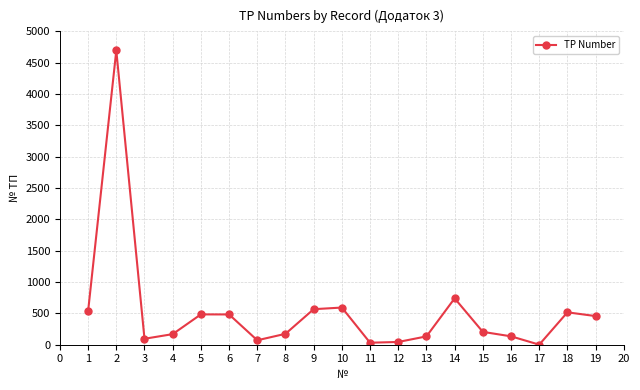

Where is the data nearest to the value 2348?

14